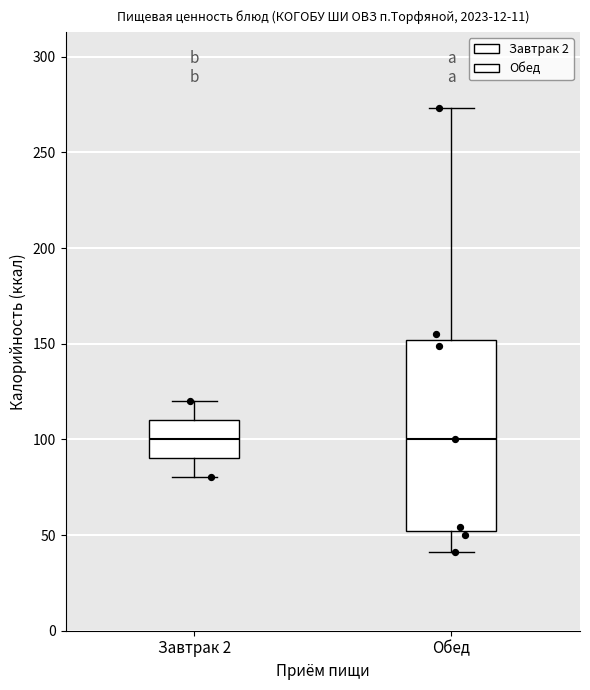

Comparing the boxes themselves (not the whiskers), which one is the tallest?

Обед